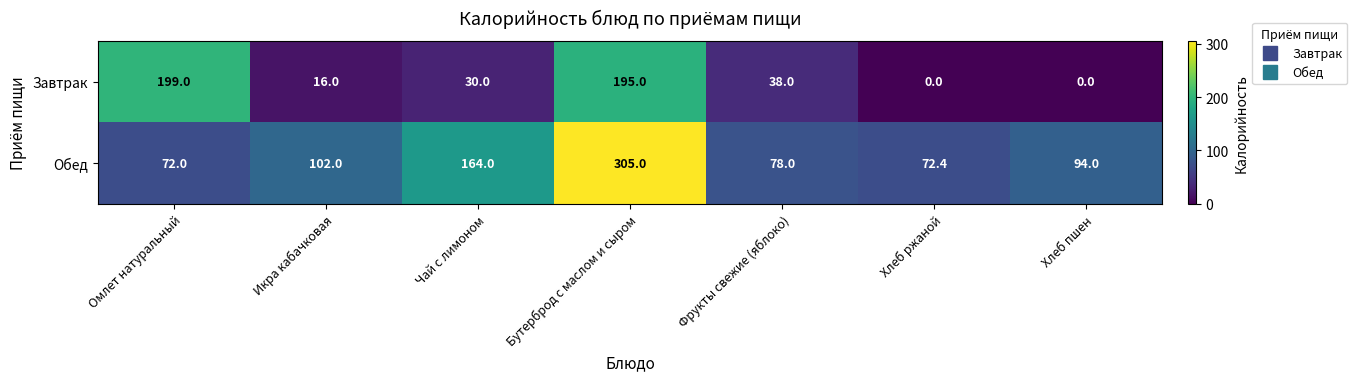

What is the sum of the Обед values at Чай с лимоном and Фрукты свежие (яблоко)?

242.0